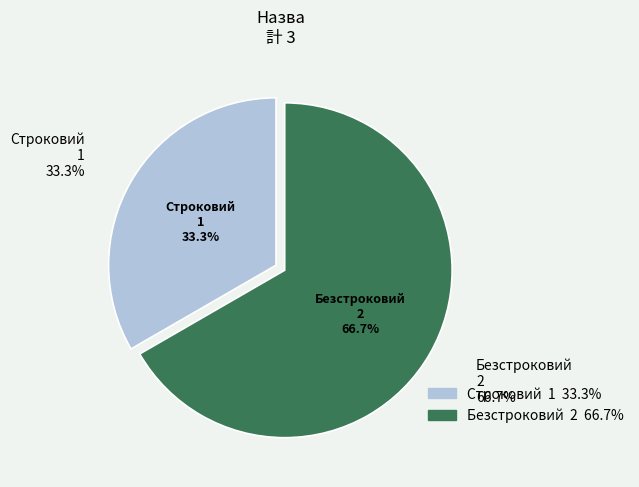

What percentage is the Безстроковий slice, to the nearest percent?

67%